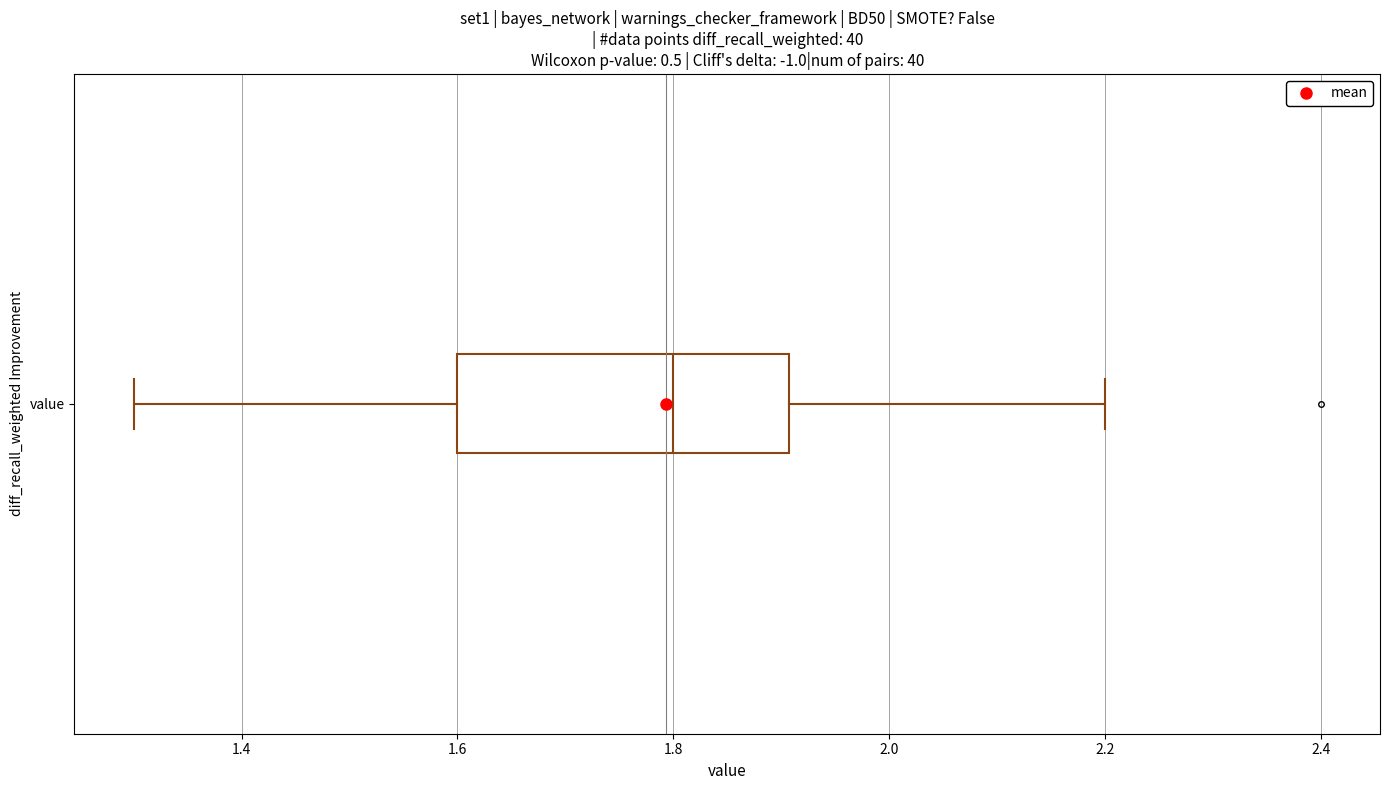

Transcribe this box plot: give where the median line is, the range the box spans, and where the two whiskers end, as read against the x-axis. The values are not printed on the chart, so give them approximately, as read against the axis.

median 1.8, box 1.6 to 1.9, whiskers 1.3 to 2.2